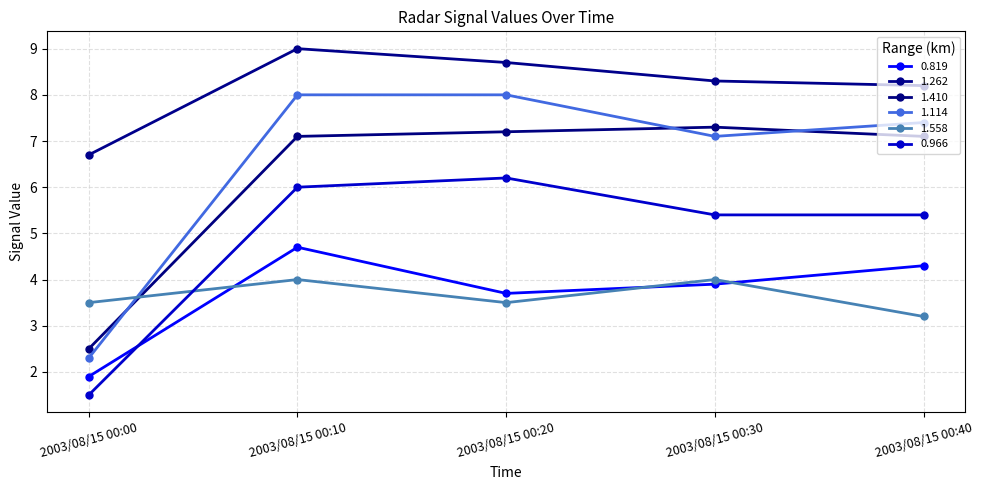

What is the highest value of the 1.558 series?

4.0